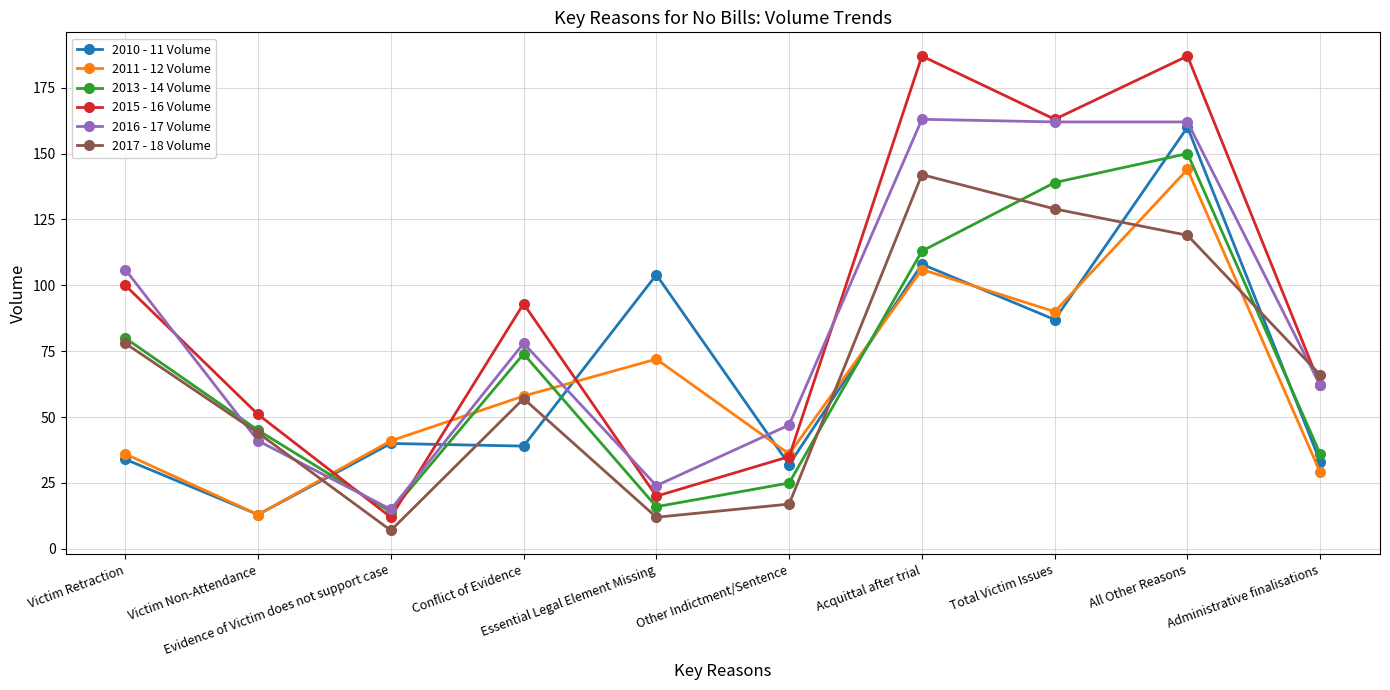

After their last crossing, which series has the higher values: 2016 - 17 Volume or 2017 - 18 Volume?

2017 - 18 Volume